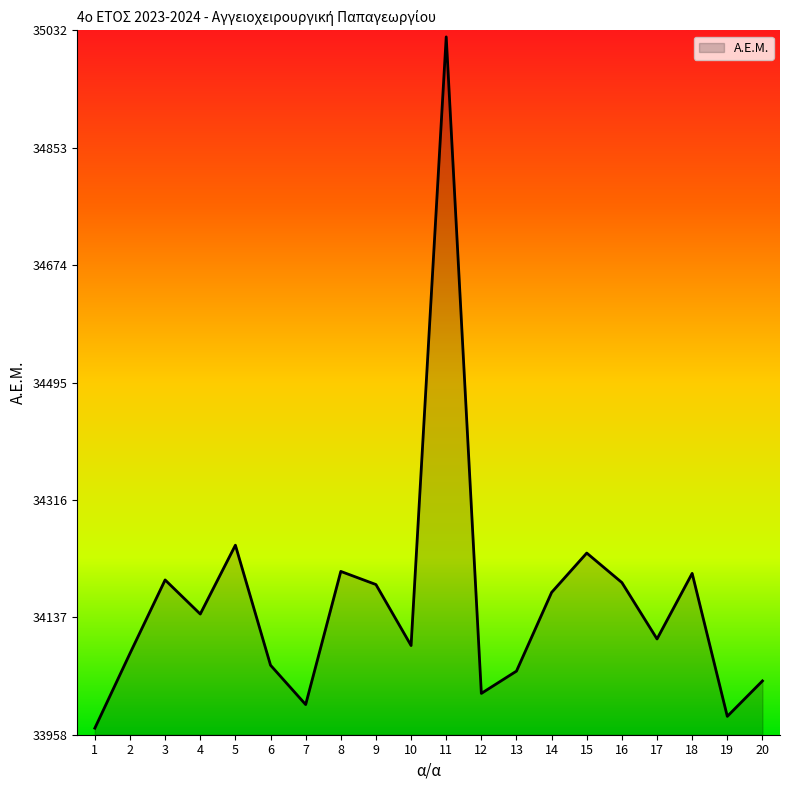

How many series are shown in this chart?

1